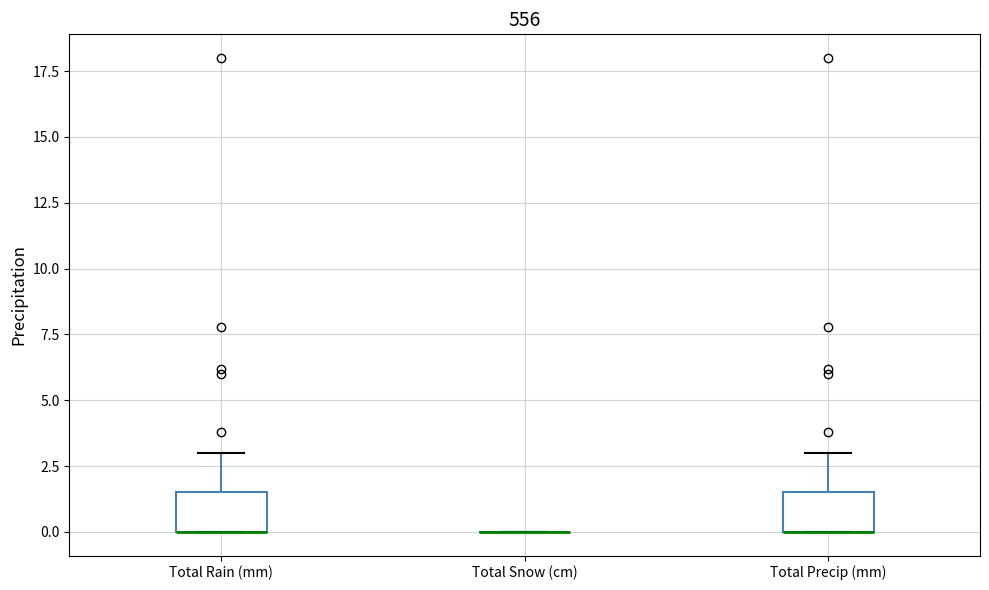

Where is the lower edge of the box for Total Rain (mm) on the y-axis? The values are not printed on the chart, so give them approximately, as read against the axis.

0.0